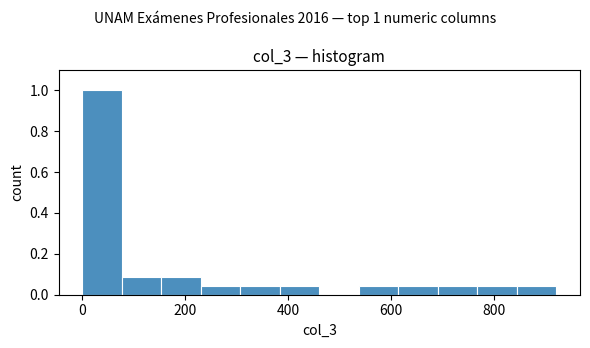

Read against the x-axis, roughly where is the centre of the tallest bar?

40